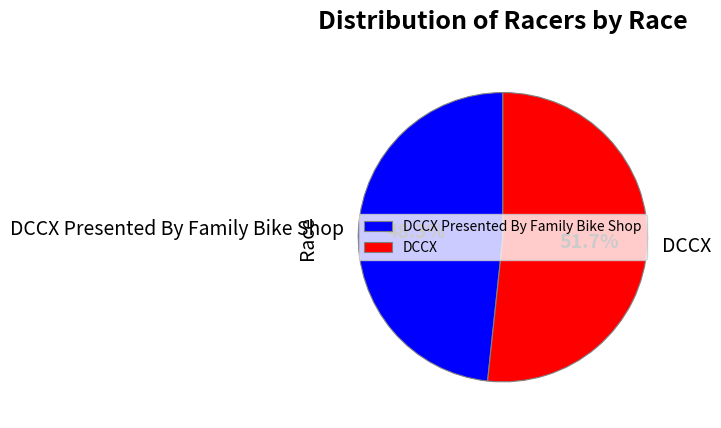

To the nearest percent, what portion does DCCX Presented By Family Bike Shop represent?

48%